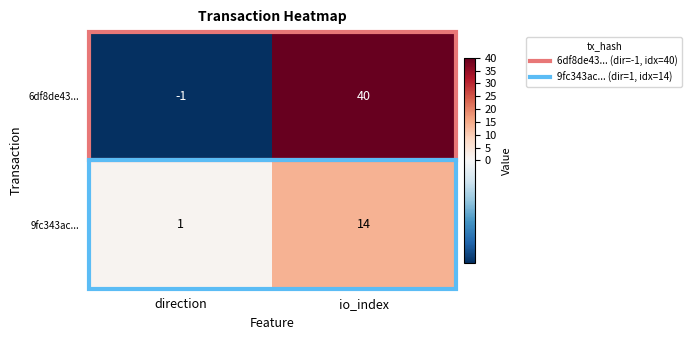

Rank the series at io_index from lowest to highest value.

9fc343ac..., 6df8de43...